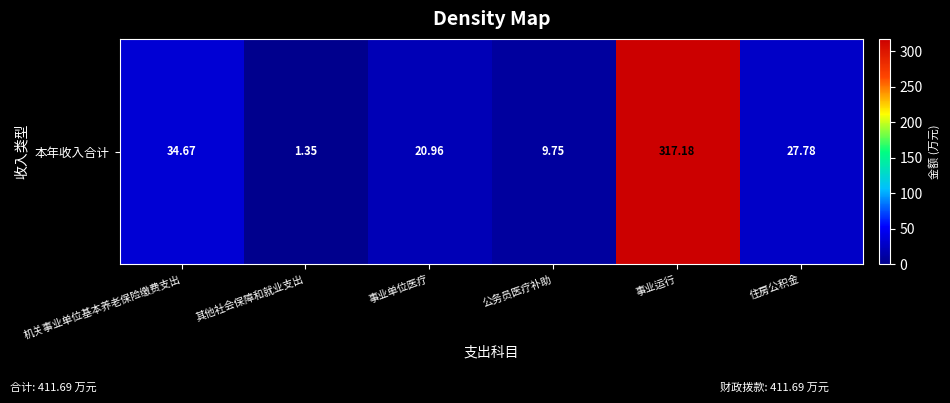

What is the average value?

68.6